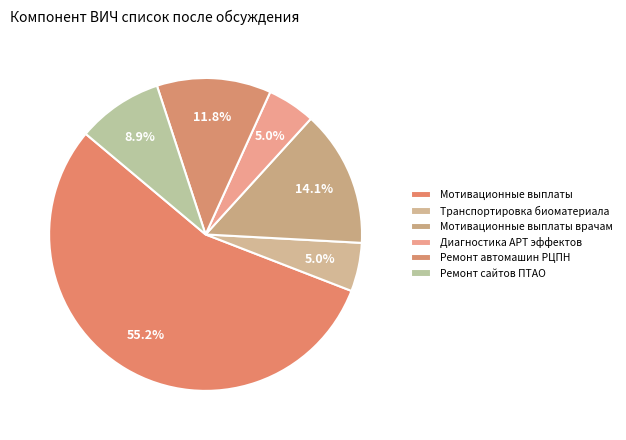

The Транспортировка биоматериала slice represents 16% of the pie. True or false?

False